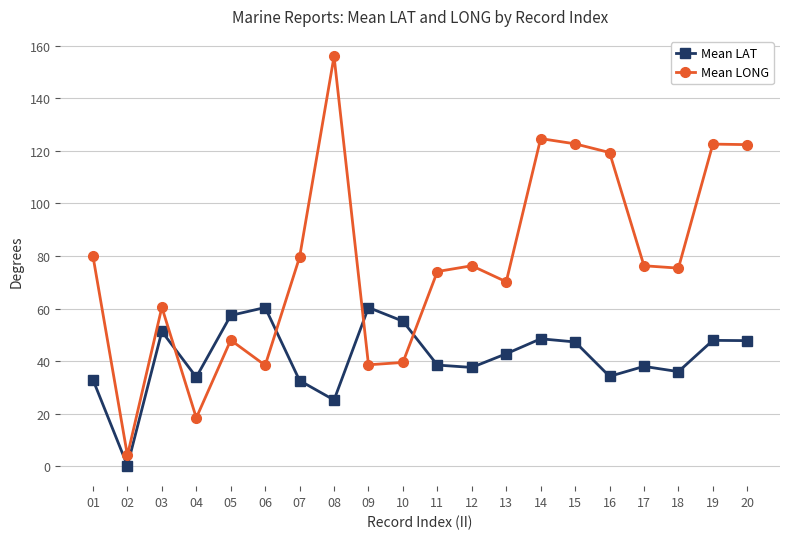

At which category is the sum across all series the highest?

08